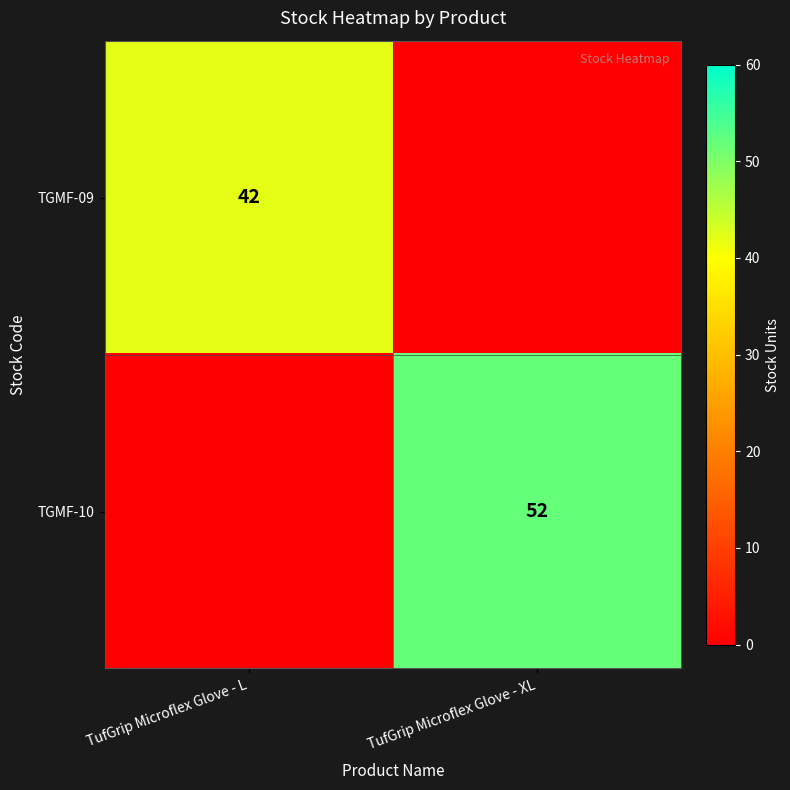

The value of TGMF-09 at TufGrip Microflex Glove - L is 25. True or false?

False